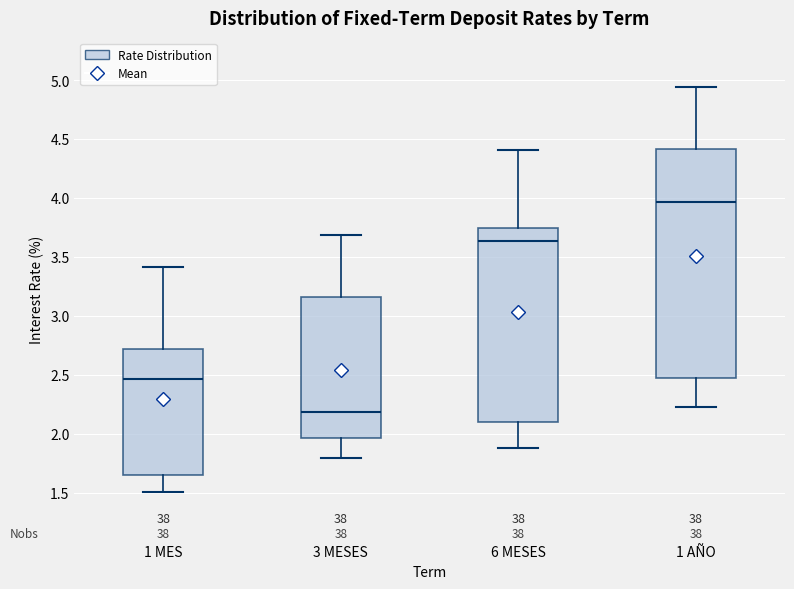

Where is the upper edge of the box for 1 AÑO on the y-axis? The values are not printed on the chart, so give them approximately, as read against the axis.

4.40